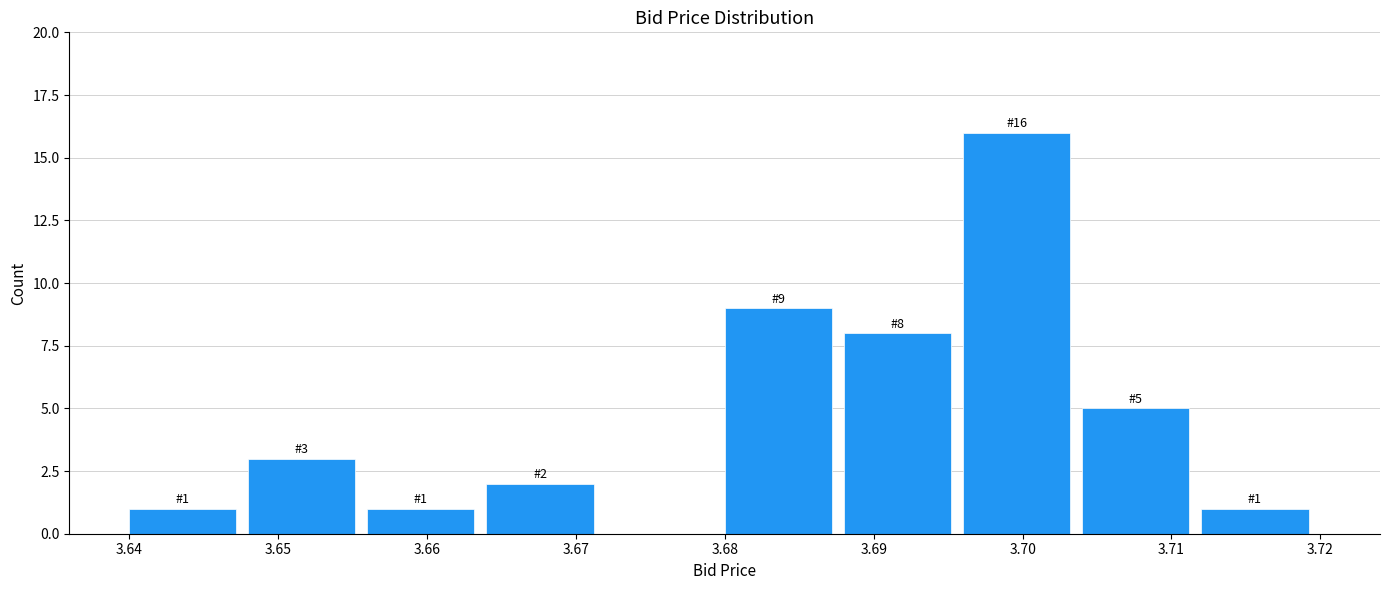

Which range on the x-axis has the tallest bar?

3.696 to 3.704